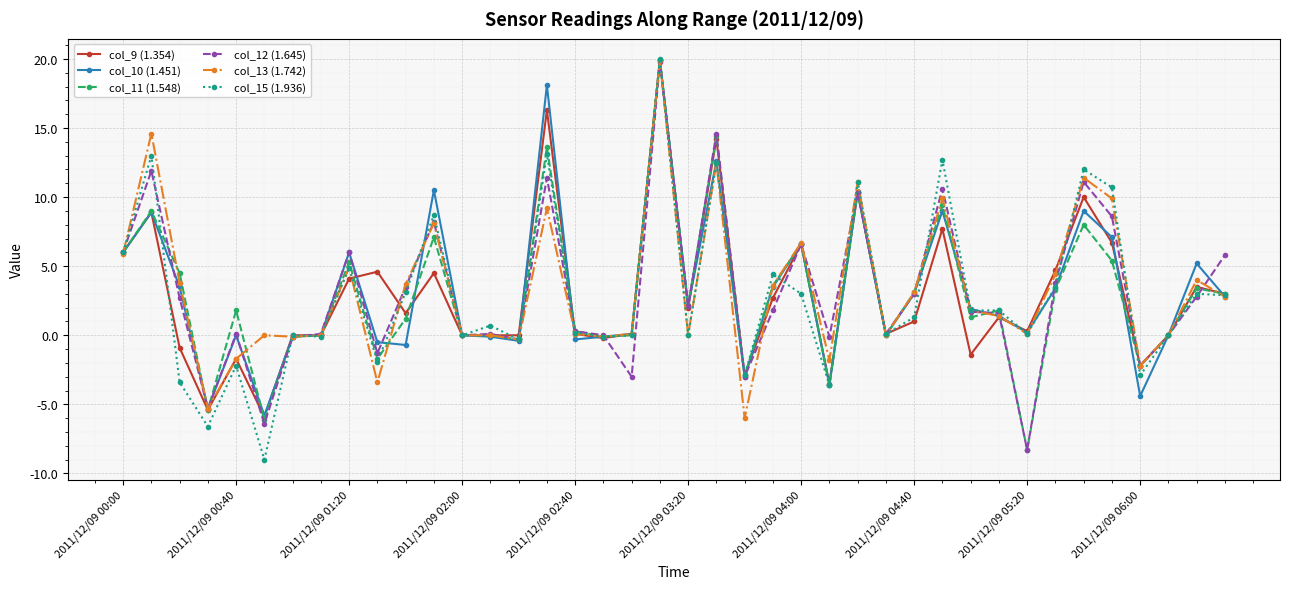

True or false: col_9 (1.354) has more than 0 points higher than both neighbors.

True